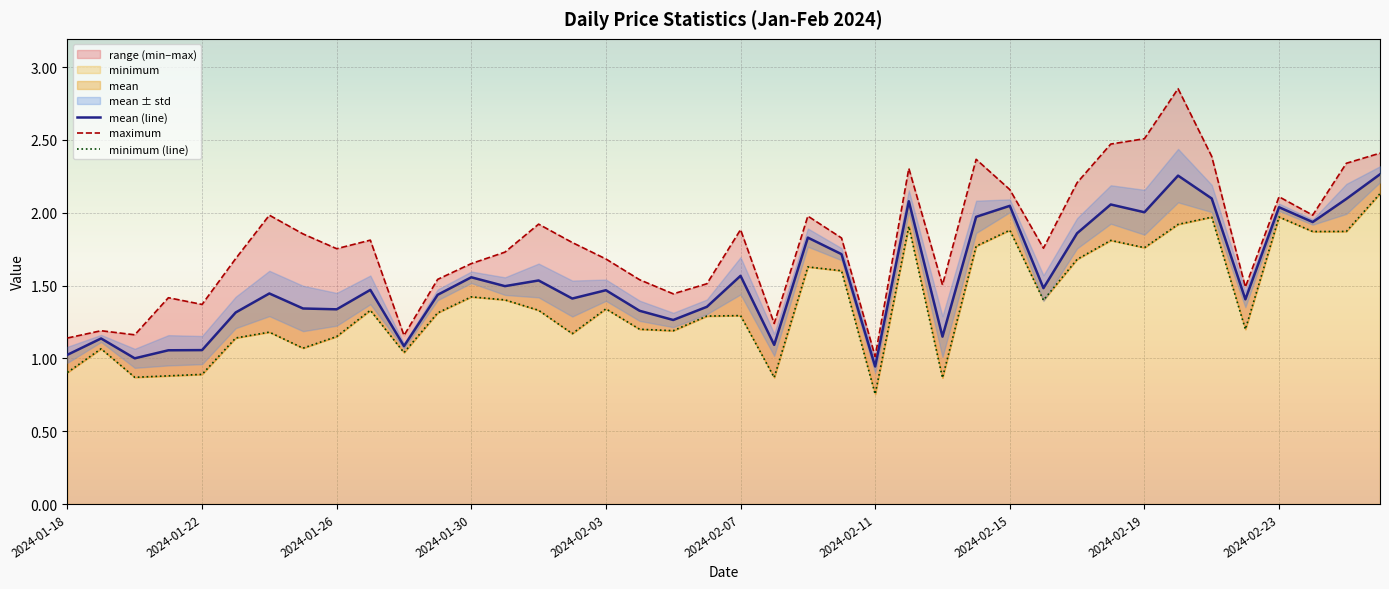

What is the difference between the highest and lowest values at 13?

0.3